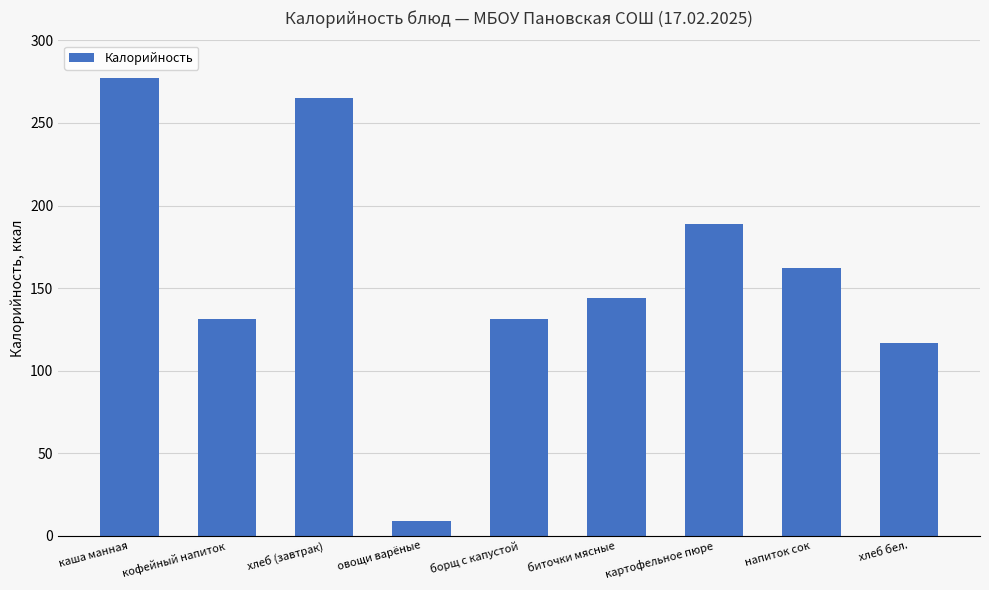

What is the label of the 9th bar from the left?

хлеб бел.